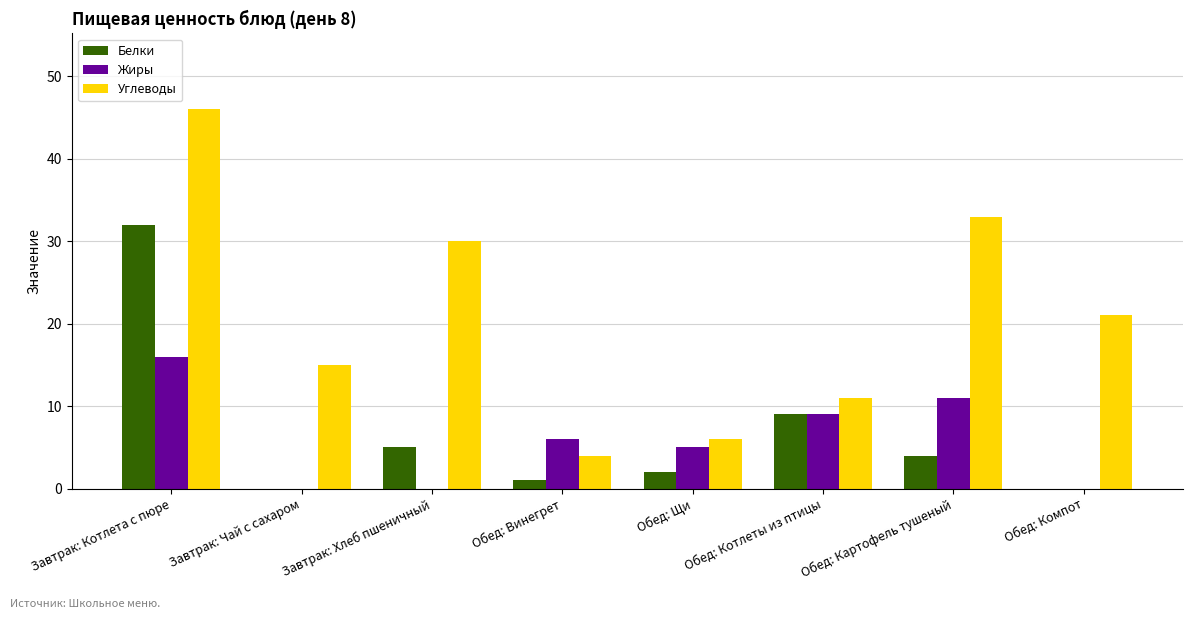

Reading right to left, what are all the values shown in this chart?

Белки: Обед: Компот=0	Обед: Картофель тушеный=4	Обед: Котлеты из птицы=9	Обед: Щи=2	Обед: Винегрет=1	Завтрак: Хлеб пшеничный=5	Завтрак: Чай с сахаром=0	Завтрак: Котлета с пюре=32
Жиры: Обед: Компот=0	Обед: Картофель тушеный=11	Обед: Котлеты из птицы=9	Обед: Щи=5	Обед: Винегрет=6	Завтрак: Хлеб пшеничный=0	Завтрак: Чай с сахаром=0	Завтрак: Котлета с пюре=16
Углеводы: Обед: Компот=21	Обед: Картофель тушеный=33	Обед: Котлеты из птицы=11	Обед: Щи=6	Обед: Винегрет=4	Завтрак: Хлеб пшеничный=30	Завтрак: Чай с сахаром=15	Завтрак: Котлета с пюре=46